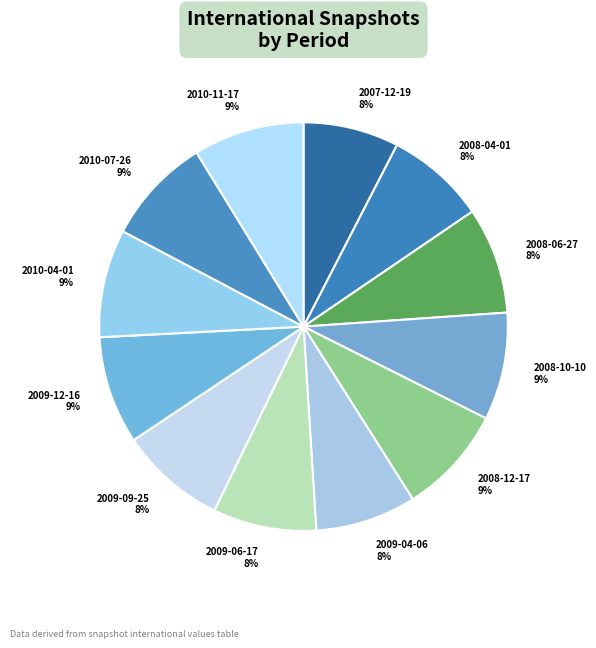

Do 2009-06-17 and 2008-06-27 together represent more than half of the pie?

No